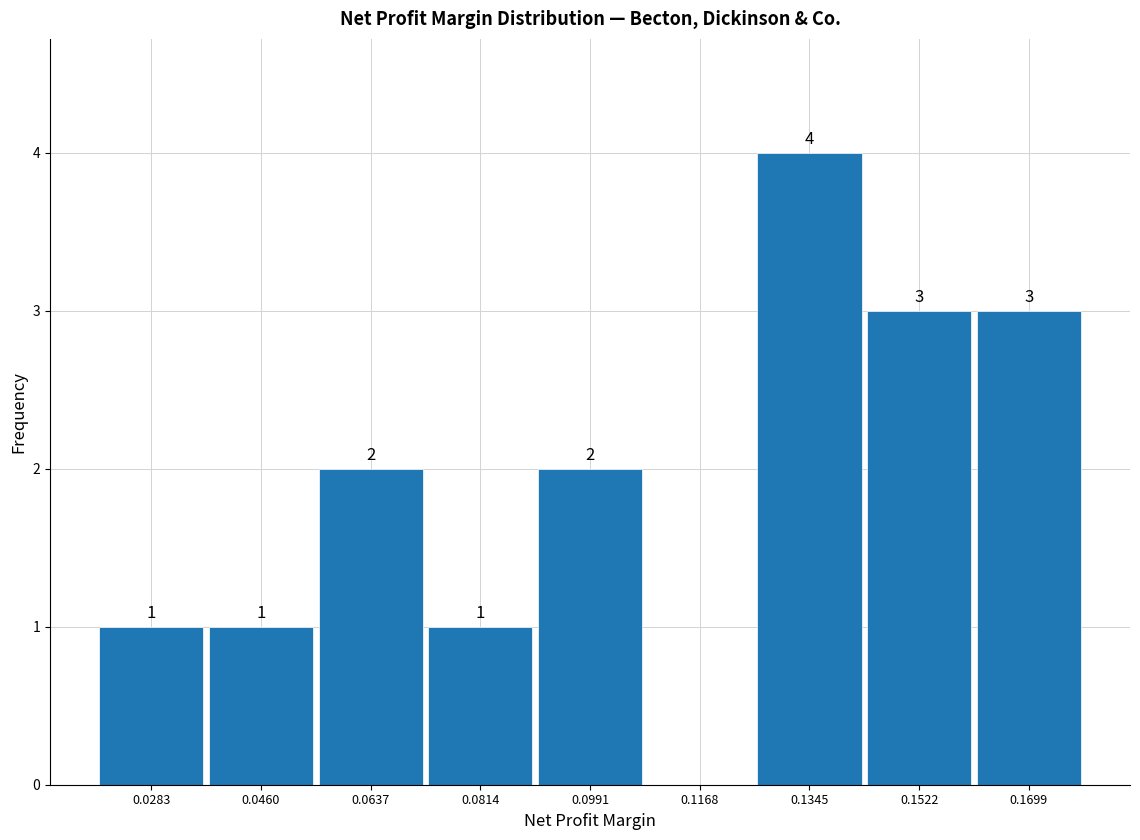

Which range on the x-axis has the tallest bar?

0.126 to 0.144